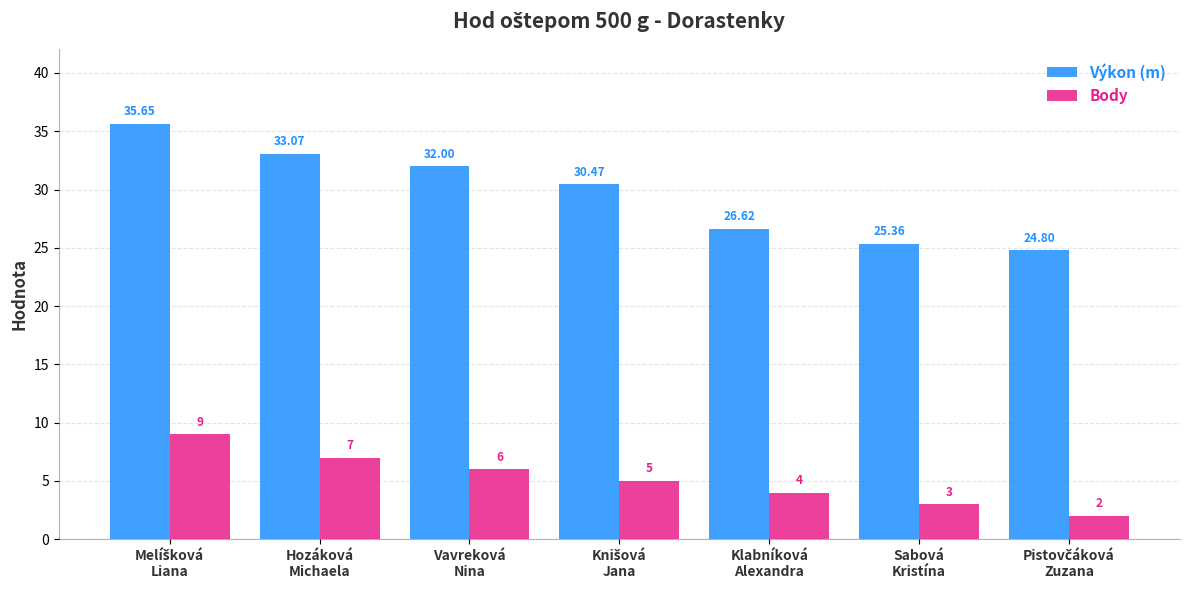

What is the difference between the maximum and minimum values in the Body series?

7.0